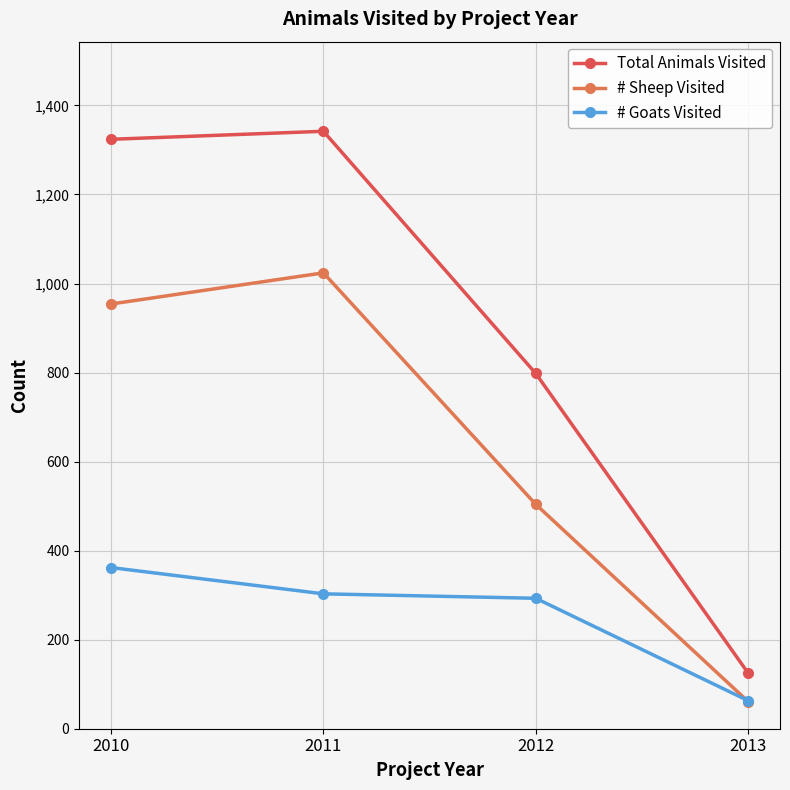

The value of Total Animals Visited at 2010 is 1324. True or false?

True